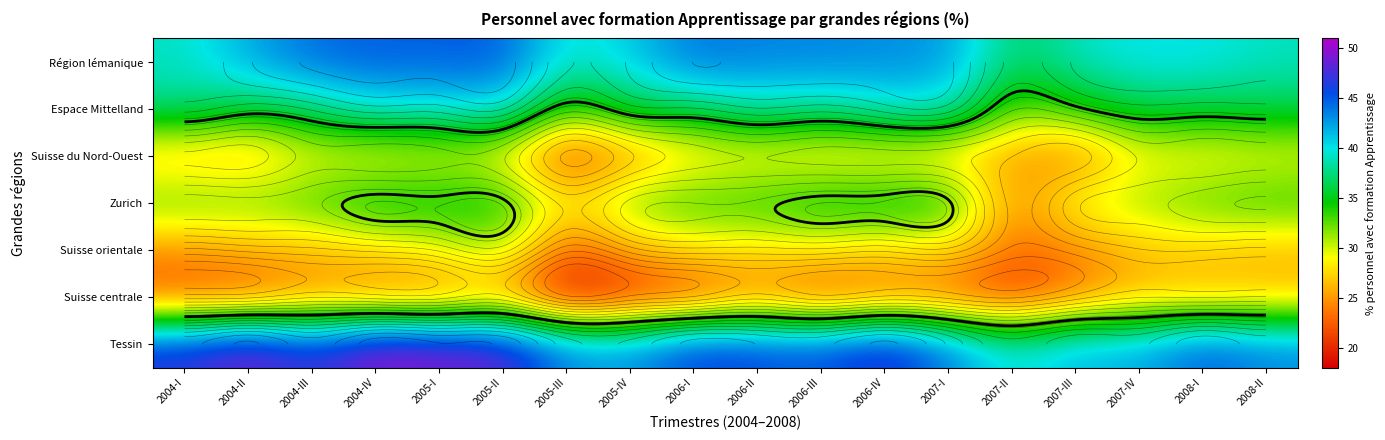

The value of Espace Mittelland at 2004-II is 35.9. True or false?

True